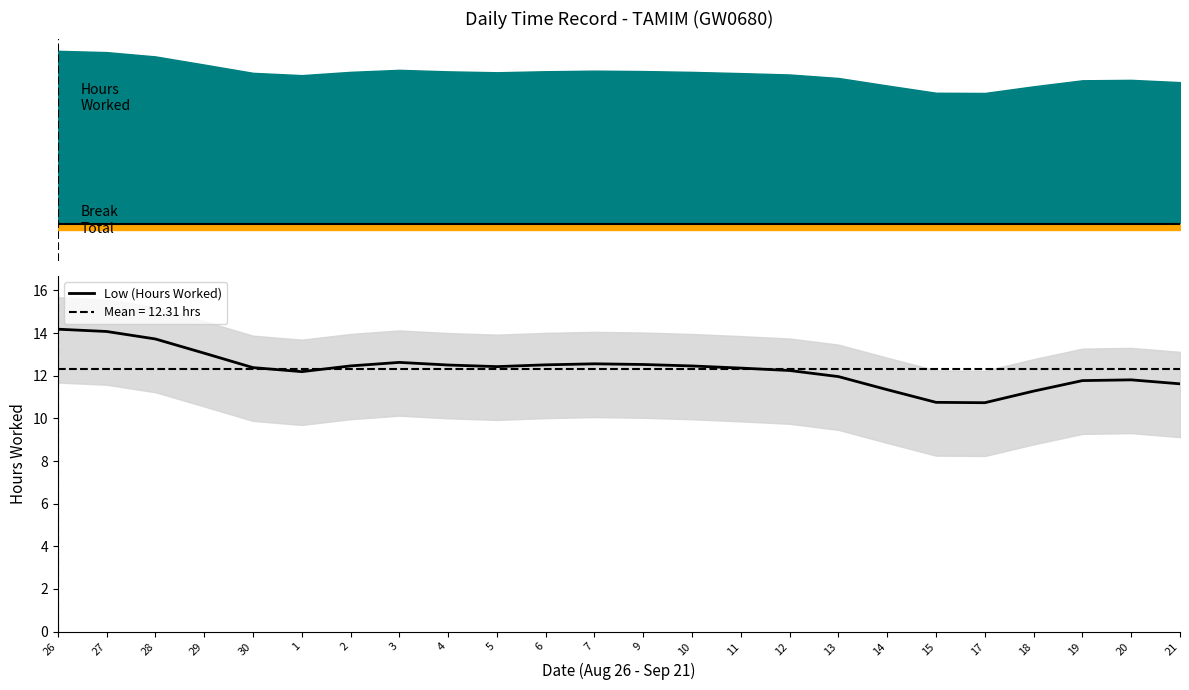

What is the minimum value shown in the chart?

10.7